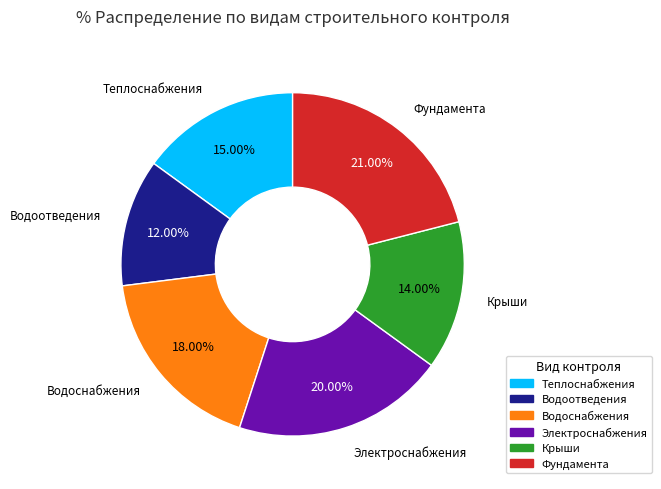

To the nearest percent, what is the average slice percentage?

17%